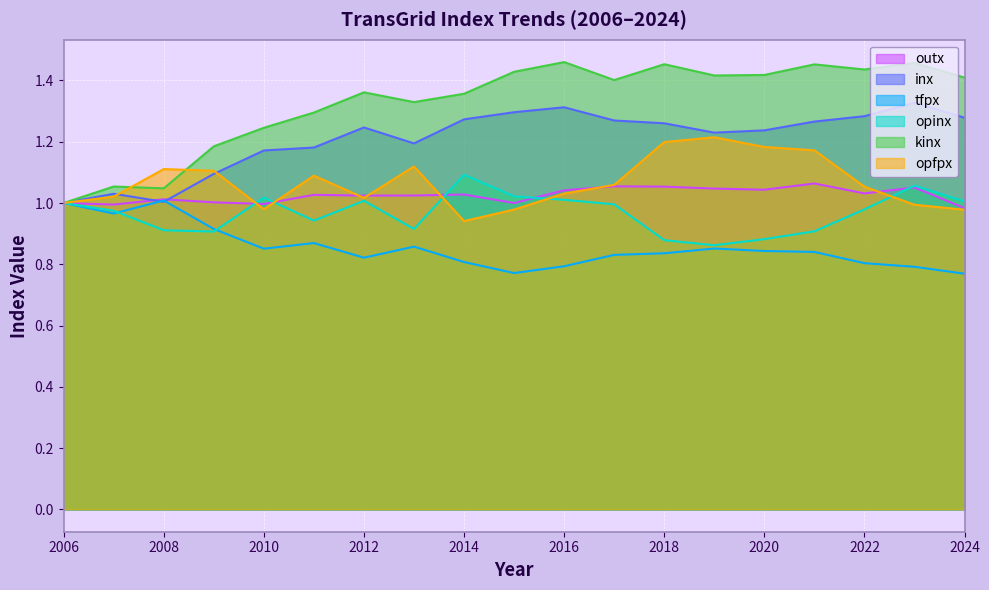

What is the value of the tfpx point at the 14th from the left?

0.9